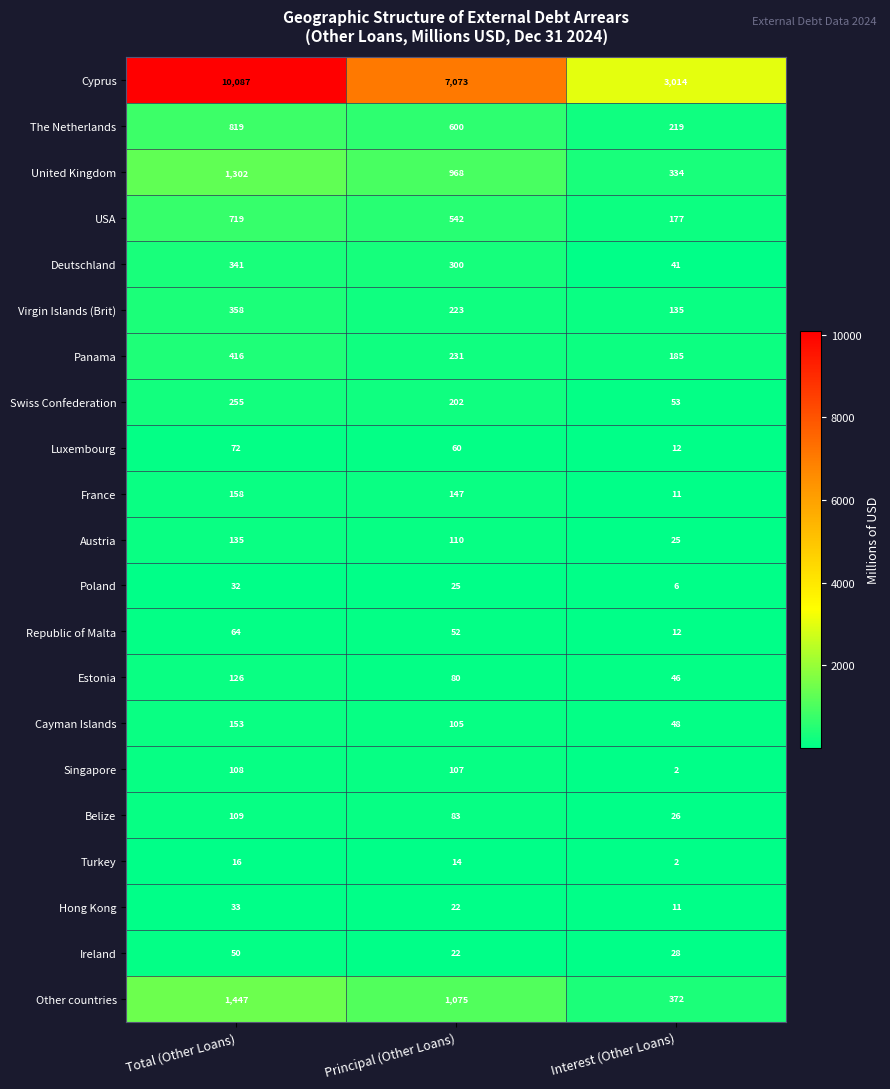

What is the maximum value for Panama?

416